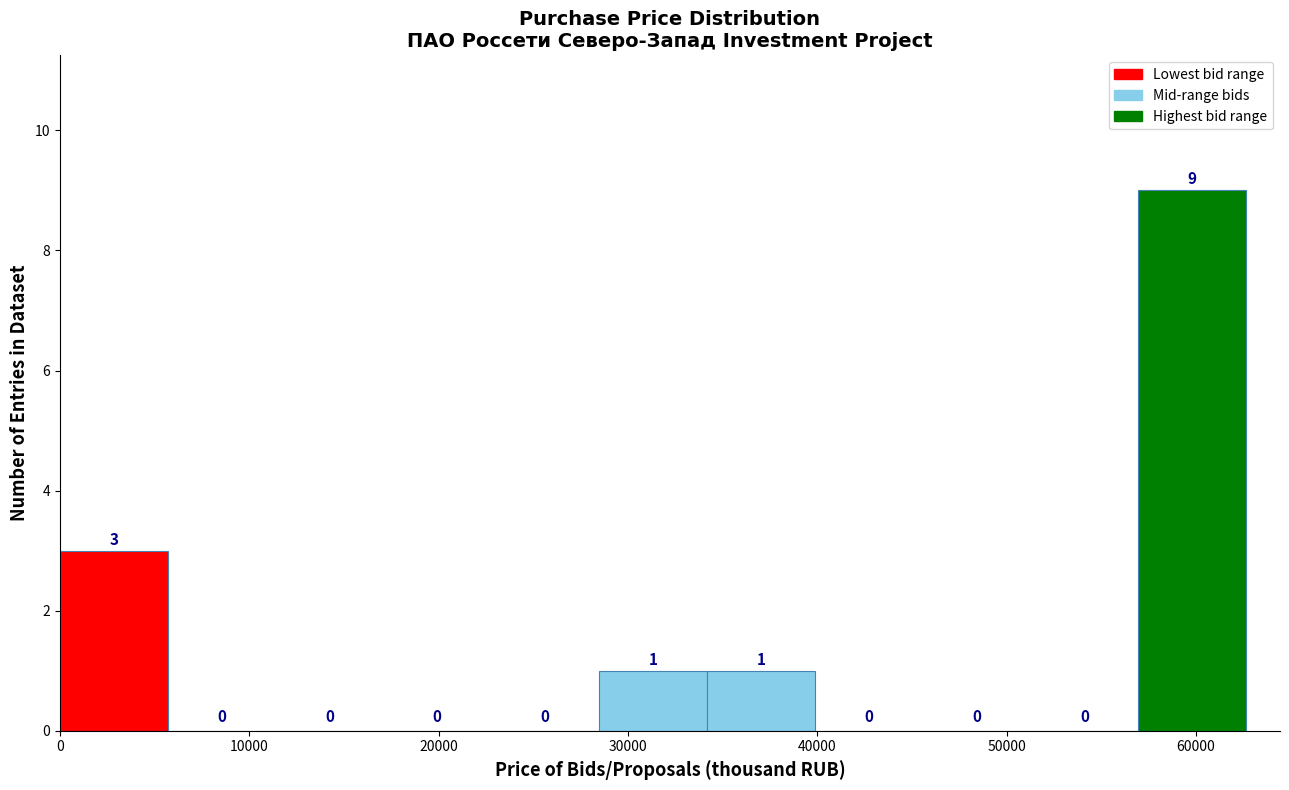

Reading left to right, transcribe this chart: for each bar, give the range it covers on the x-axis and its height. The bar edges are not printed on the chart, so give them approximately, as read against the axis.

0 to 6000: 3
6000 to 11000: 0
11000 to 17000: 0
17000 to 23000: 0
23000 to 28000: 0
28000 to 34000: 1
34000 to 40000: 1
40000 to 46000: 0
46000 to 51000: 0
51000 to 57000: 0
57000 to 63000: 9